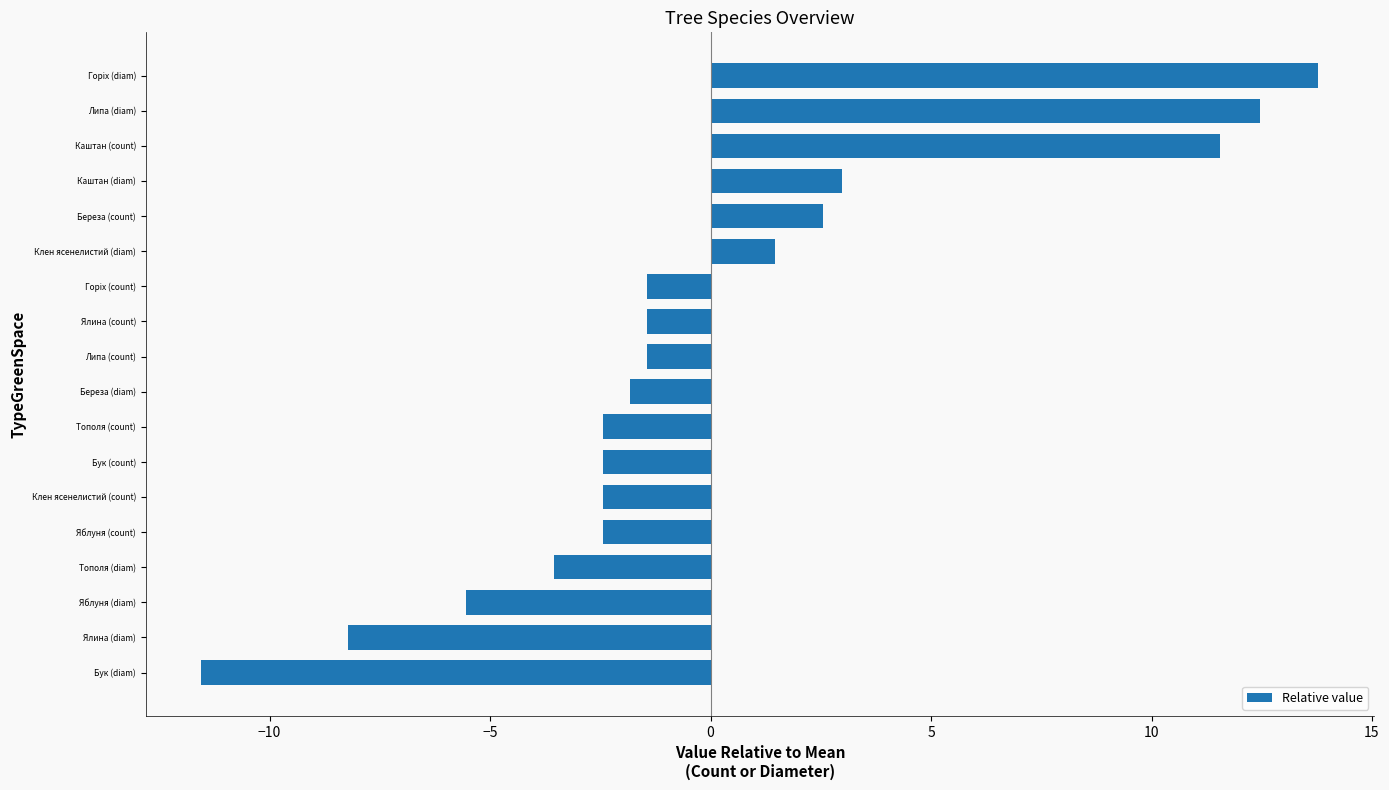

Reading bottom to top, transcribe all the data shown in this chart.

-11.5	-8.2	-5.5	-3.5	-2.4	-2.4	-2.4	-2.4	-1.8	-1.4	-1.4	-1.4	1.5	2.6	3.0	11.6	12.5	13.8